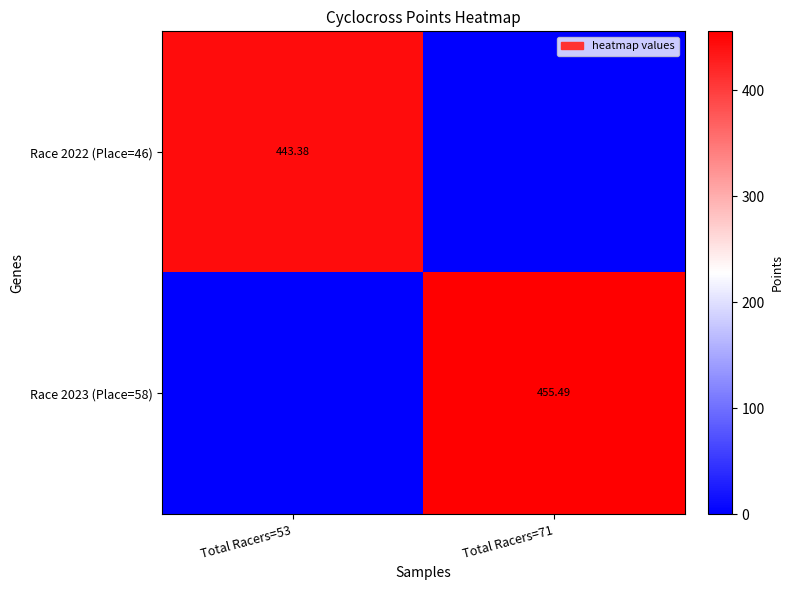

How many data points in Race 2023 (Place=58) are less than 455?

1